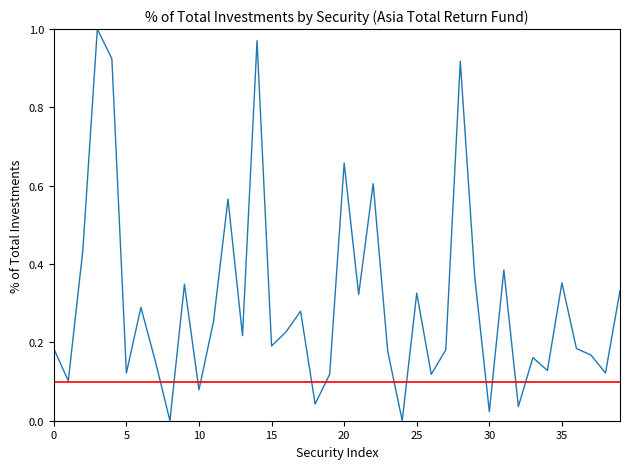

What is the difference between the values at 21 and 34?

0.2